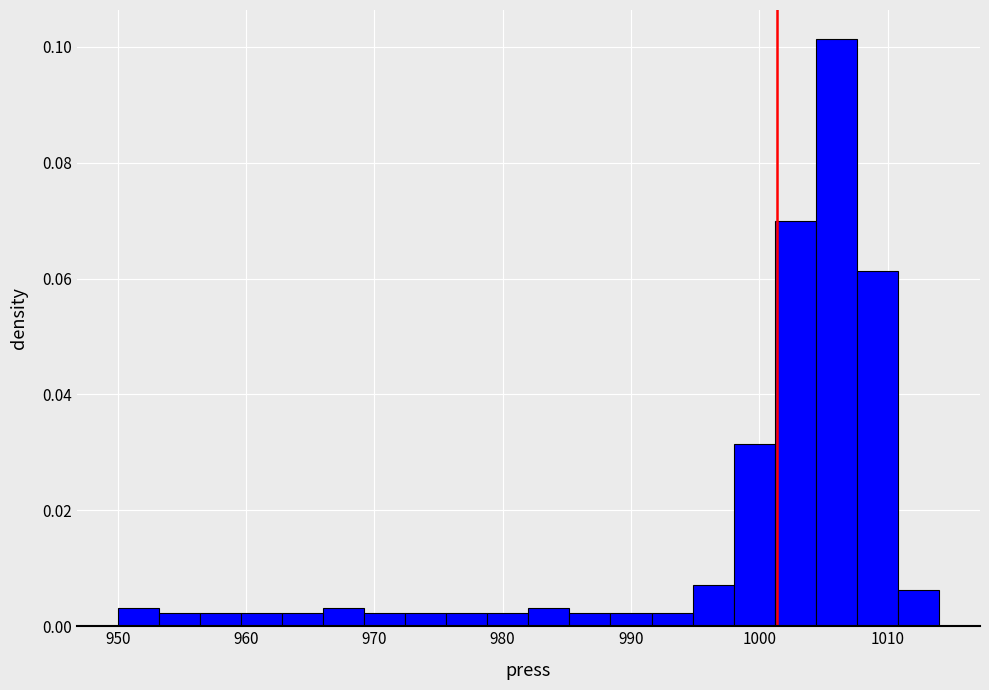

Around what value on the x-axis is the tallest bar? Give the approximate position of its centre, as read against the axis.

1006